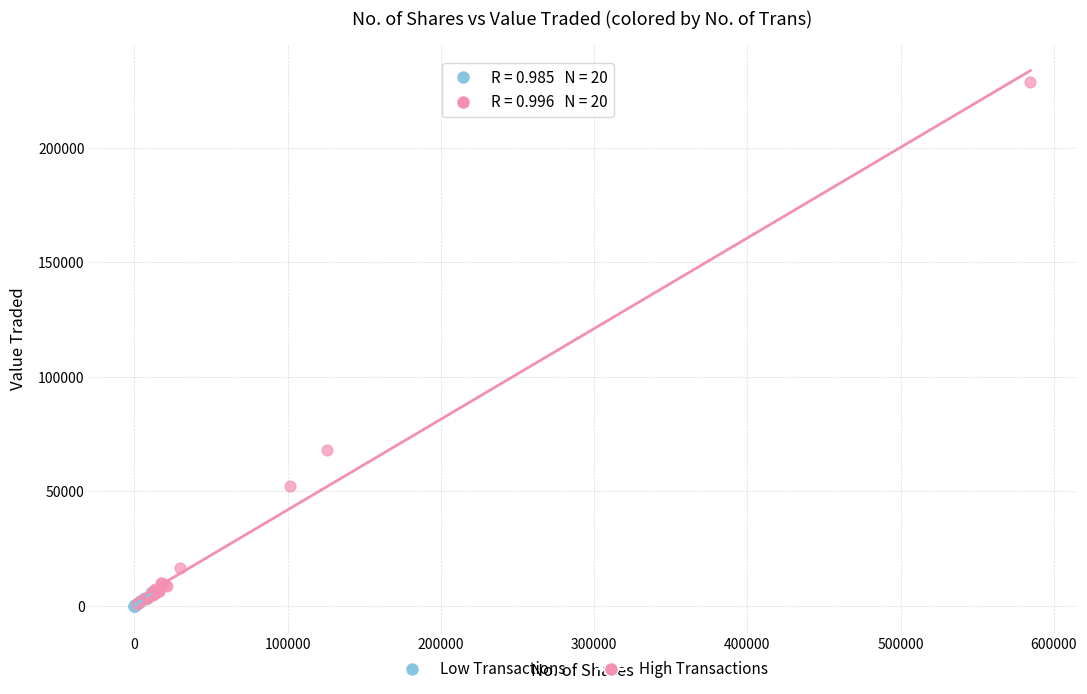

Which series reaches the maximum Y coordinate?

High Transactions